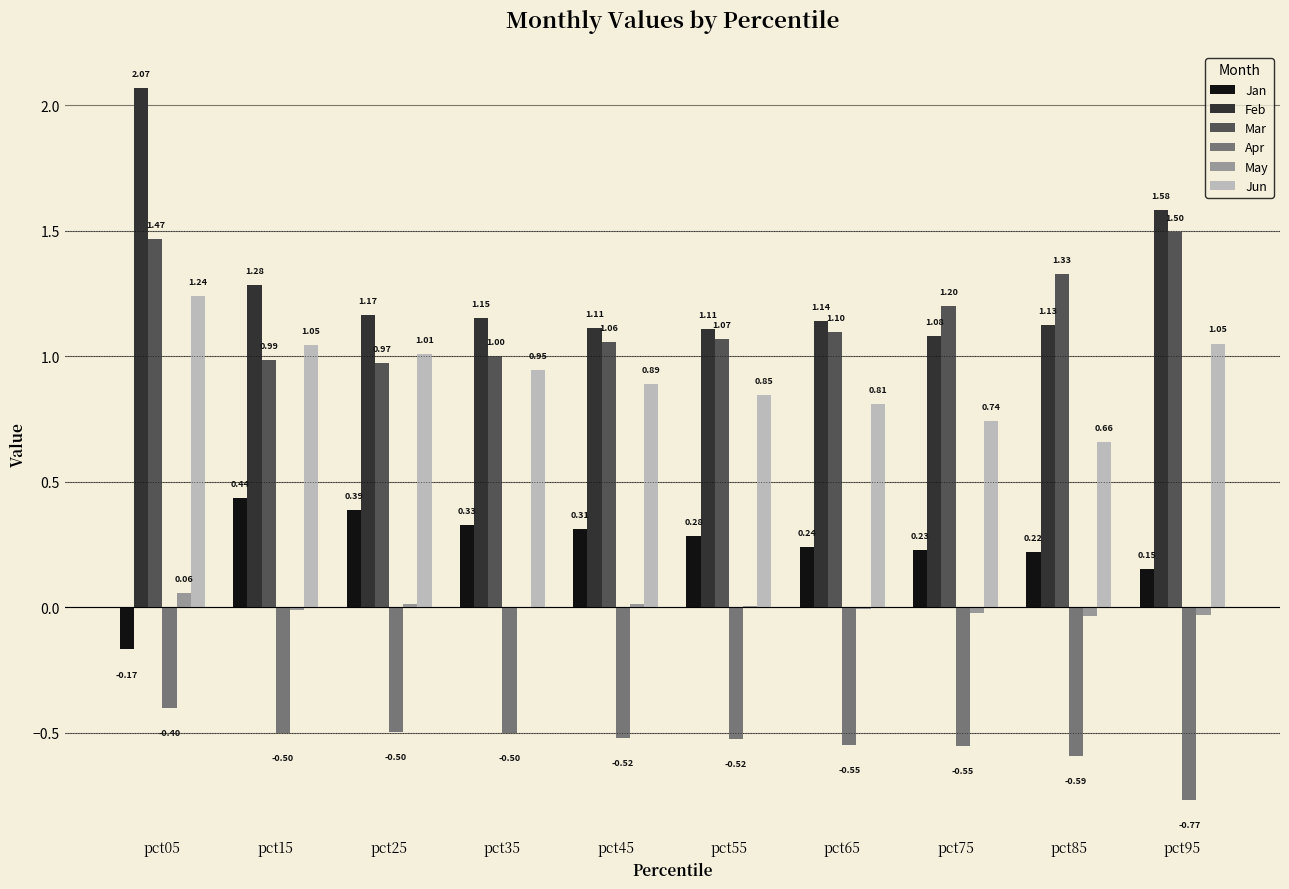

Is the value of Feb at pct95 greater than the value of Jun at pct35?

Yes